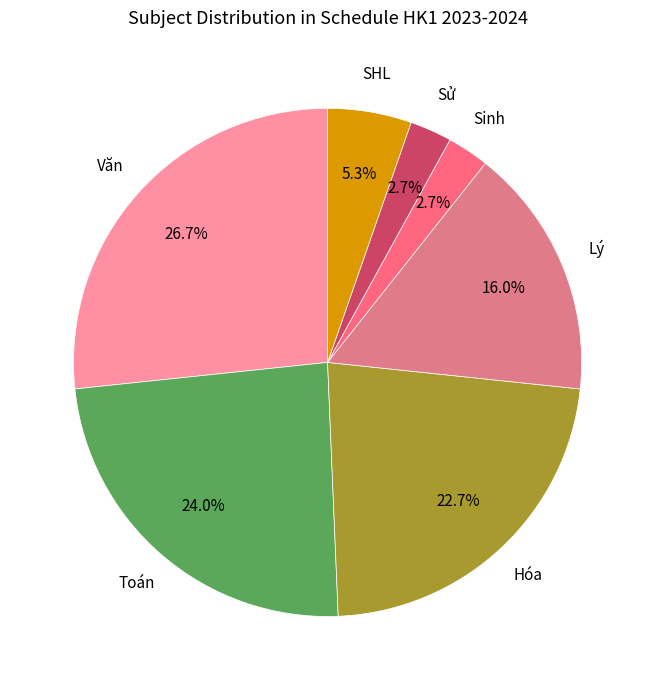

Between Toán and Văn, which is larger?

Văn